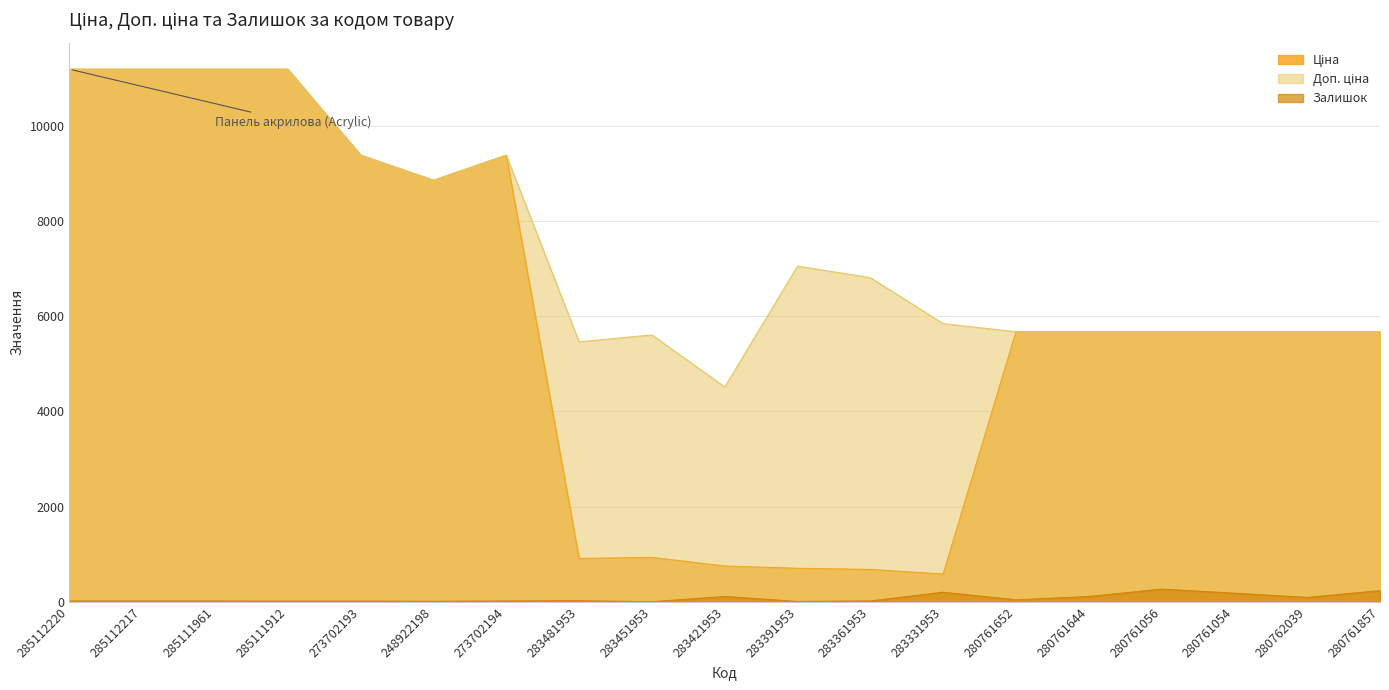

Reading right to left, list all the values displayed in this chart.

Ціна: 280761857=5673.8	280762039=5673.8	280761054=5673.8	280761056=5673.8	280761644=5673.8	280761652=5673.8	283331953=584.4	283361953=681.0	283391953=705.1	283421953=752.2	283451953=934.5	283481953=910.4	273702194=9384.0	248922198=8856.7	273702193=9384.0	285111912=11188.2	285111961=11188.2	285112217=11188.2	285112220=11188.2
Доп. ціна: 280761857=5673.8	280762039=5673.8	280761054=5673.8	280761056=5673.8	280761644=5673.8	280761652=5673.8	283331953=5843.9	283361953=6809.8	283391953=7051.3	283421953=4513.3	283451953=5607.2	283481953=5462.3	273702194=9384.0	248922198=8856.7	273702193=9384.0	285111912=11188.2	285111961=11188.2	285112217=11188.2	285112220=11188.2
Залишок: 280761857=235.0	280762039=93.0	280761054=181.0	280761056=268.0	280761644=112.0	280761652=42.0	283331953=202.0	283361953=19.0	283391953=8.0	283421953=113.0	283451953=2.0	283481953=24.0	273702194=18.0	248922198=11.0	273702193=16.0	285111912=15.0	285111961=17.0	285112217=17.0	285112220=17.0